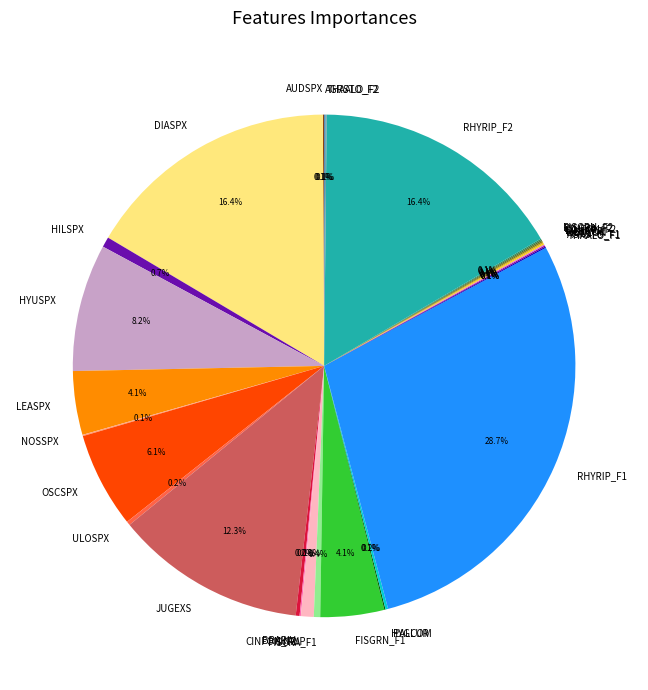

What percentage do HILSPX and OSCSPX together represent?

6.8%